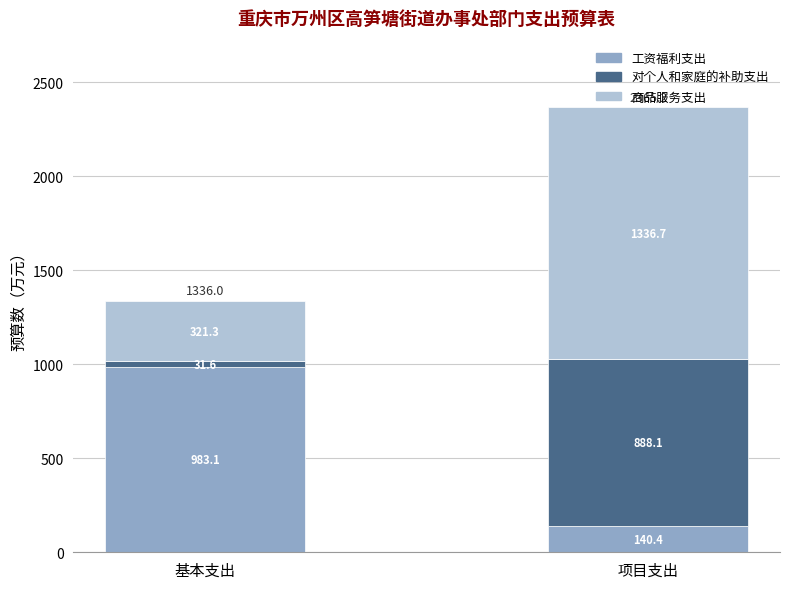

How many data points does each series have?

2